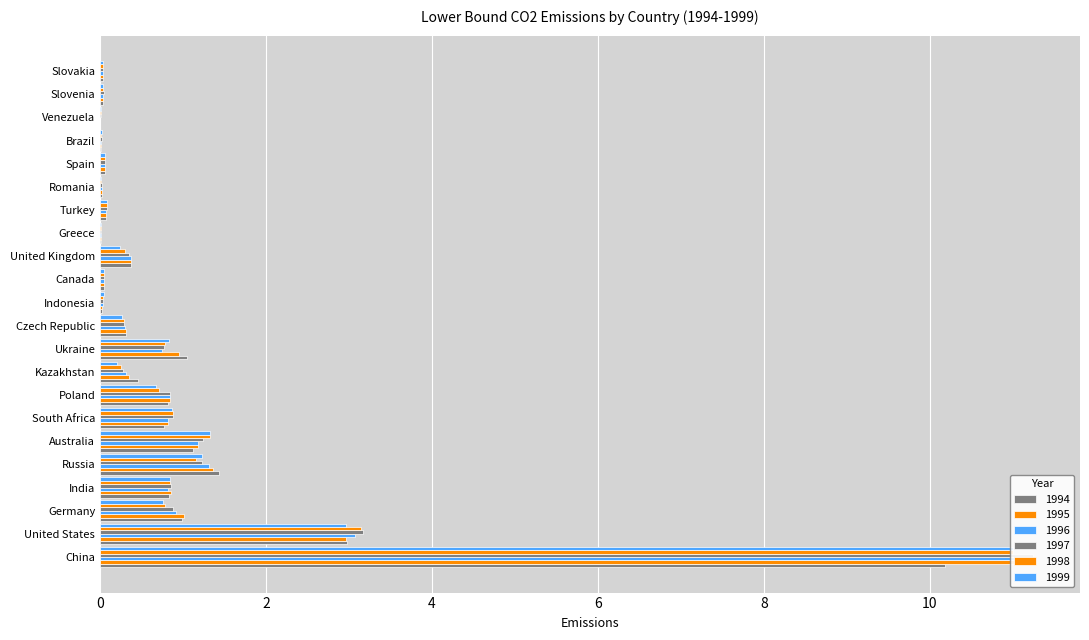

At how many categories does at least one series exceed 6?

1